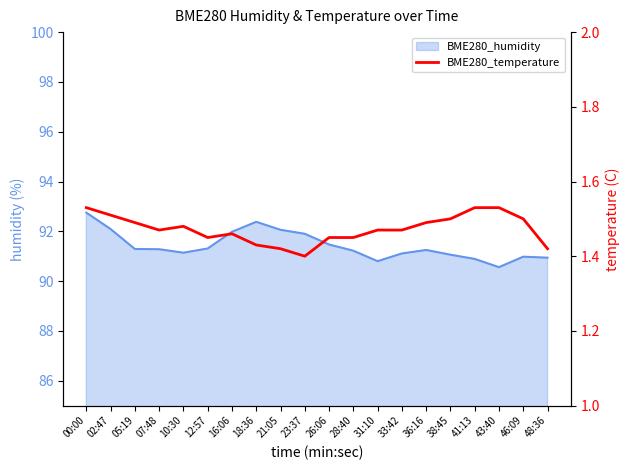

What is the ratio of the value at 48:36 to the value at 10:30?

1.0